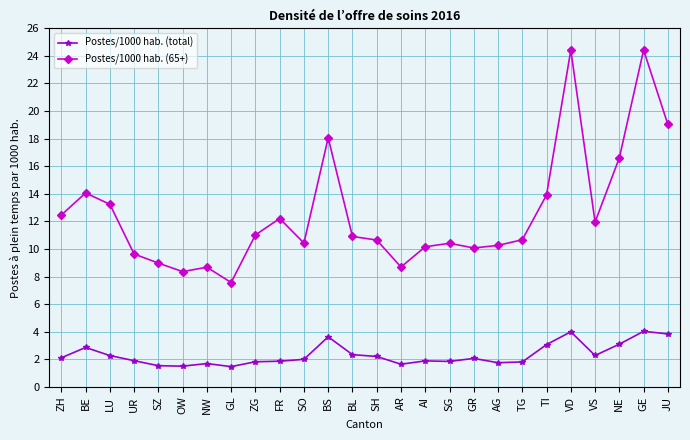

Where does the Postes/1000 hab. (65+) series first go above 10?

ZH